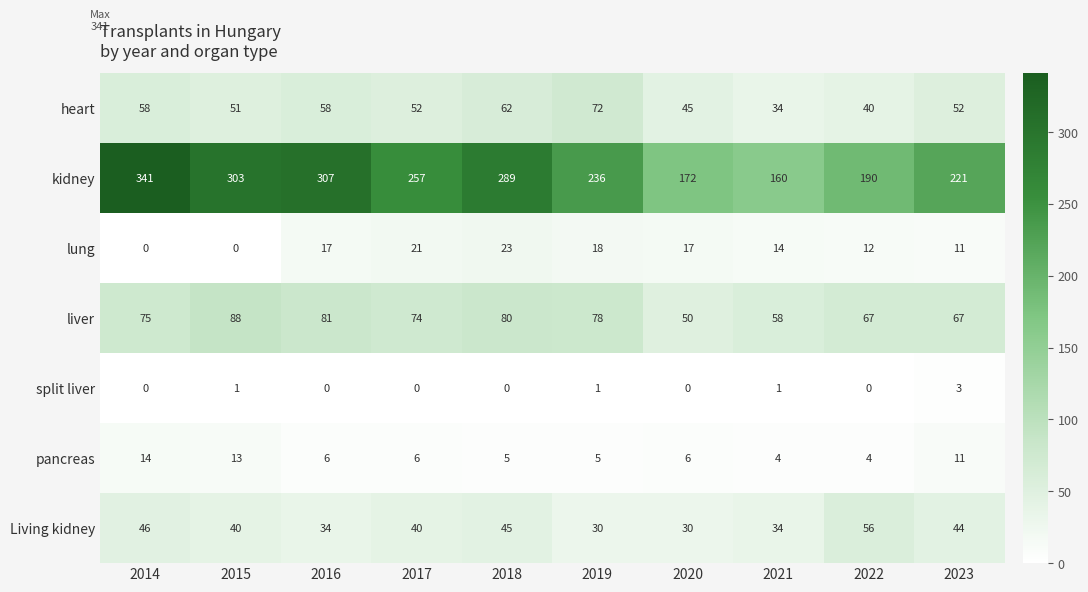

What is the difference between the pancreas values at 2017 and 2015?

7